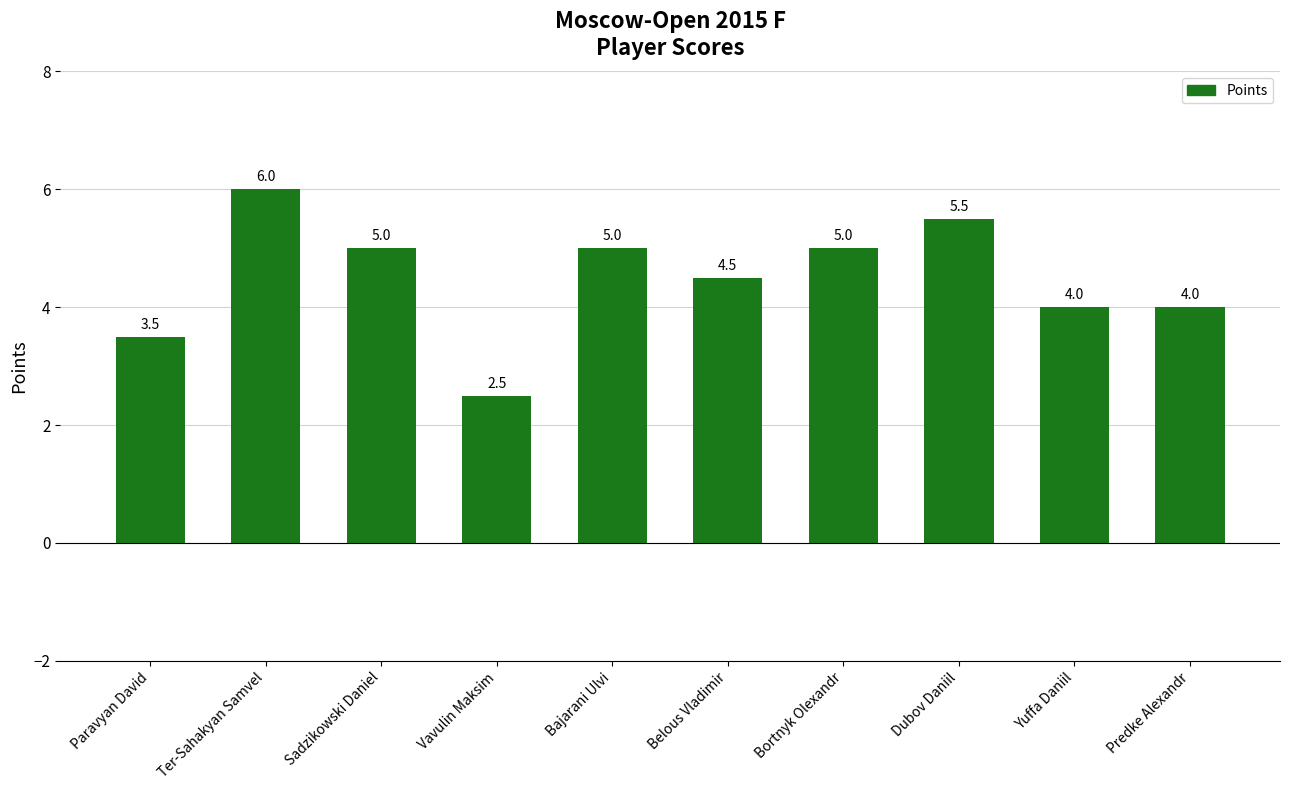

What is the sum of the values at Sadzikowski Daniel and Dubov Daniil?

10.5